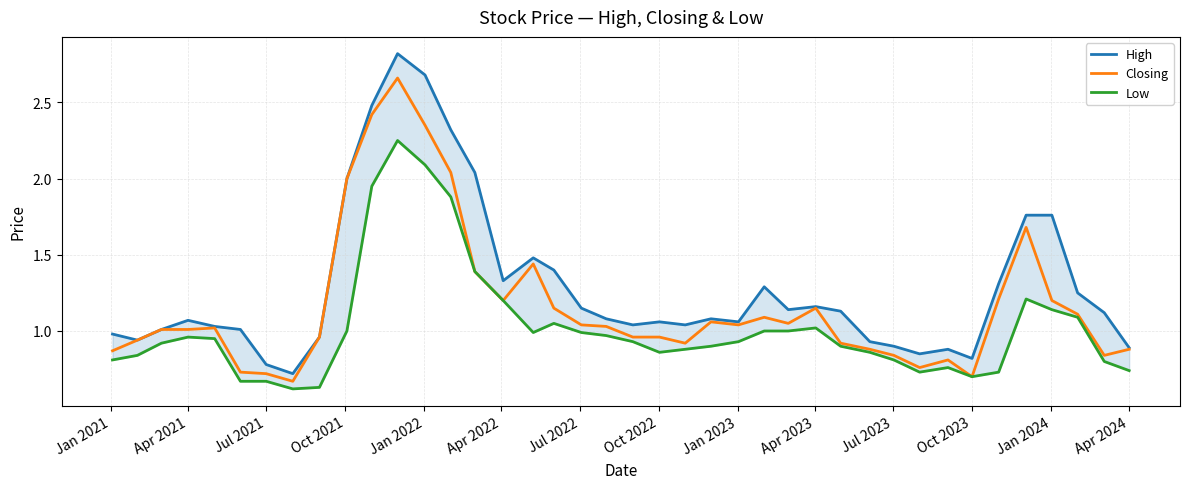

The value of Closing at Oct 2023 is 0.4. True or false?

False